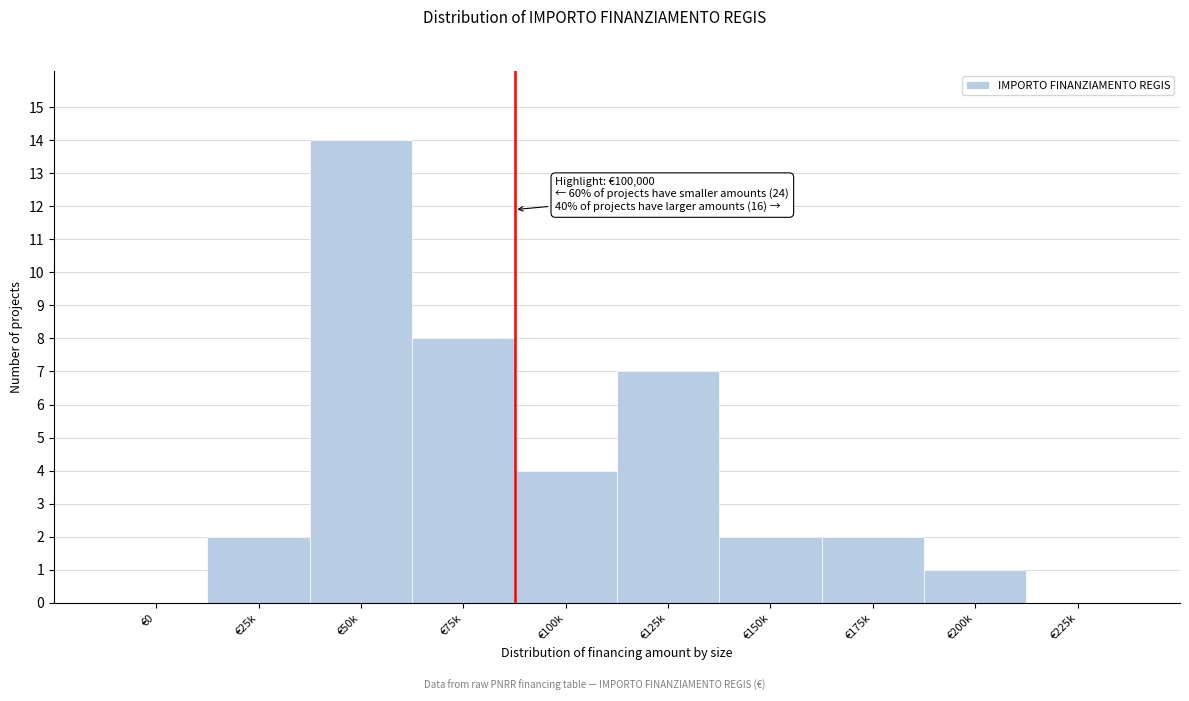

Reading left to right, what are all the values shown in this chart?

€0=0	€25k=2	€50k=14	€75k=8	€100k=4	€125k=7	€150k=2	€175k=2	€200k=1	€225k=0